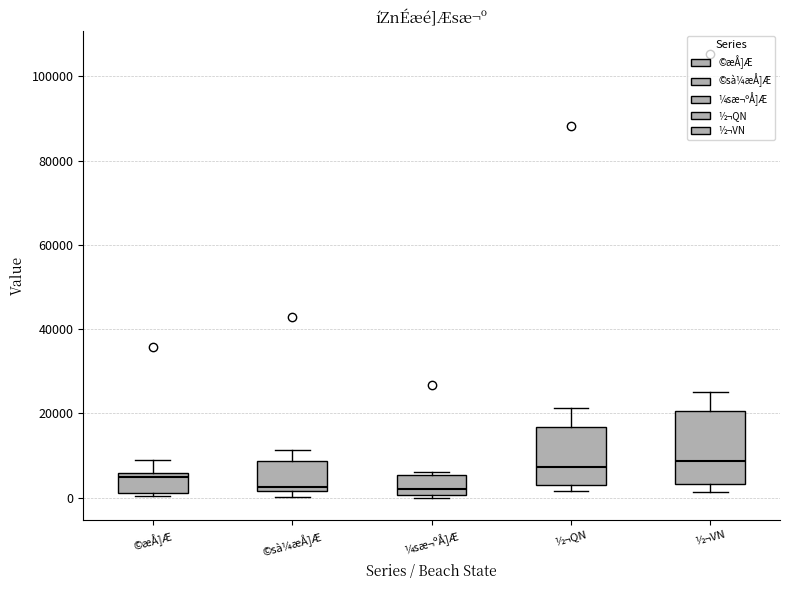

Comparing the boxes themselves (not the whiskers), which one is the tallest?

½¬VN